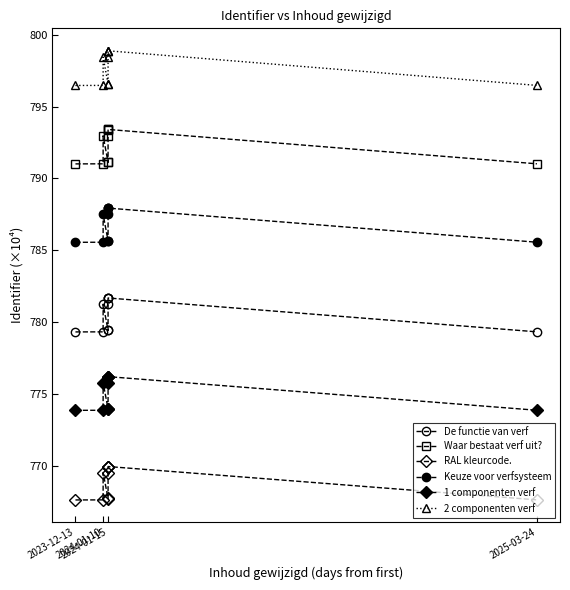

True or false: Keuze voor verfsysteem and RAL kleurcode. intersect in this chart.

False